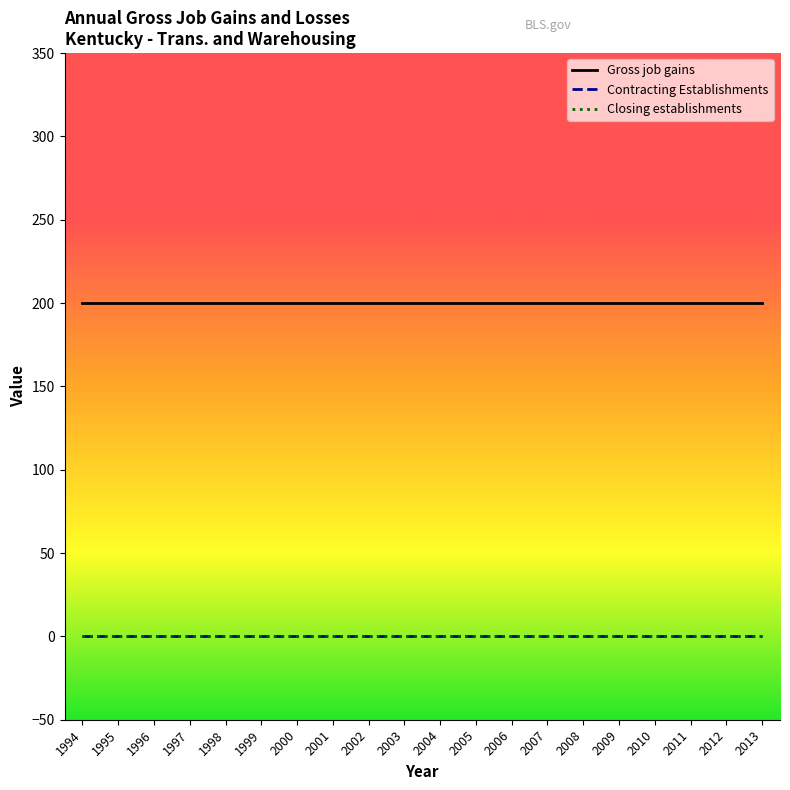

Is the value of Contracting Establishments at 2011 greater than the value of Gross job gains at 1998?

No